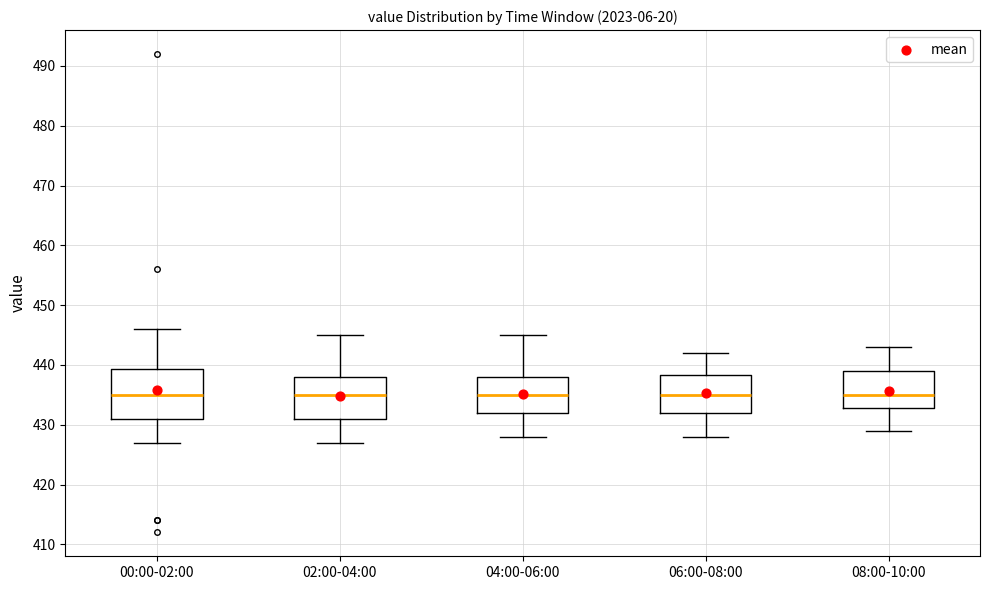

Comparing the boxes themselves (not the whiskers), which one is the tallest?

00:00-02:00